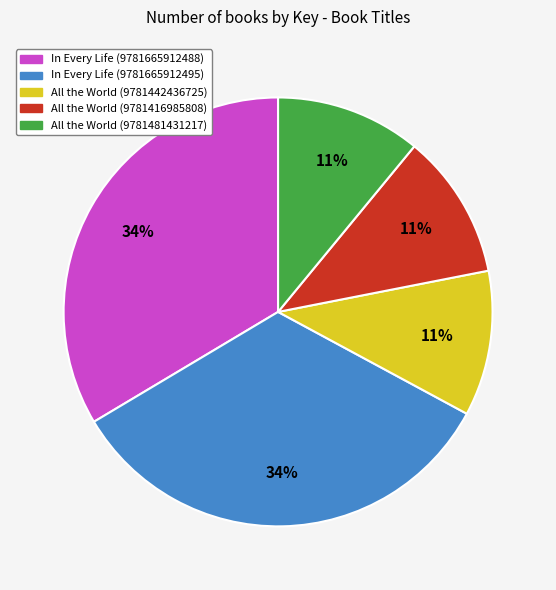

To the nearest percent, what is the difference between the In Every Life (9781665912495) and All the World (9781481431217) slice percentages?

23%